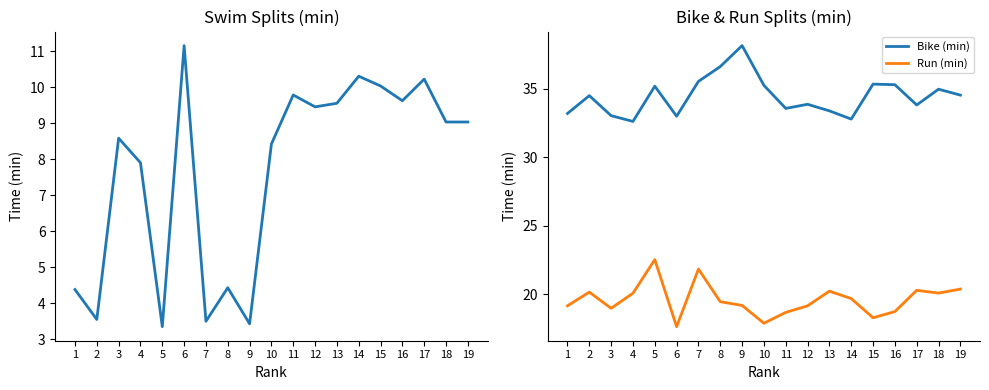

At 1, list the series in order from smallest to largest.

Swim (min), Run (min), Bike (min)